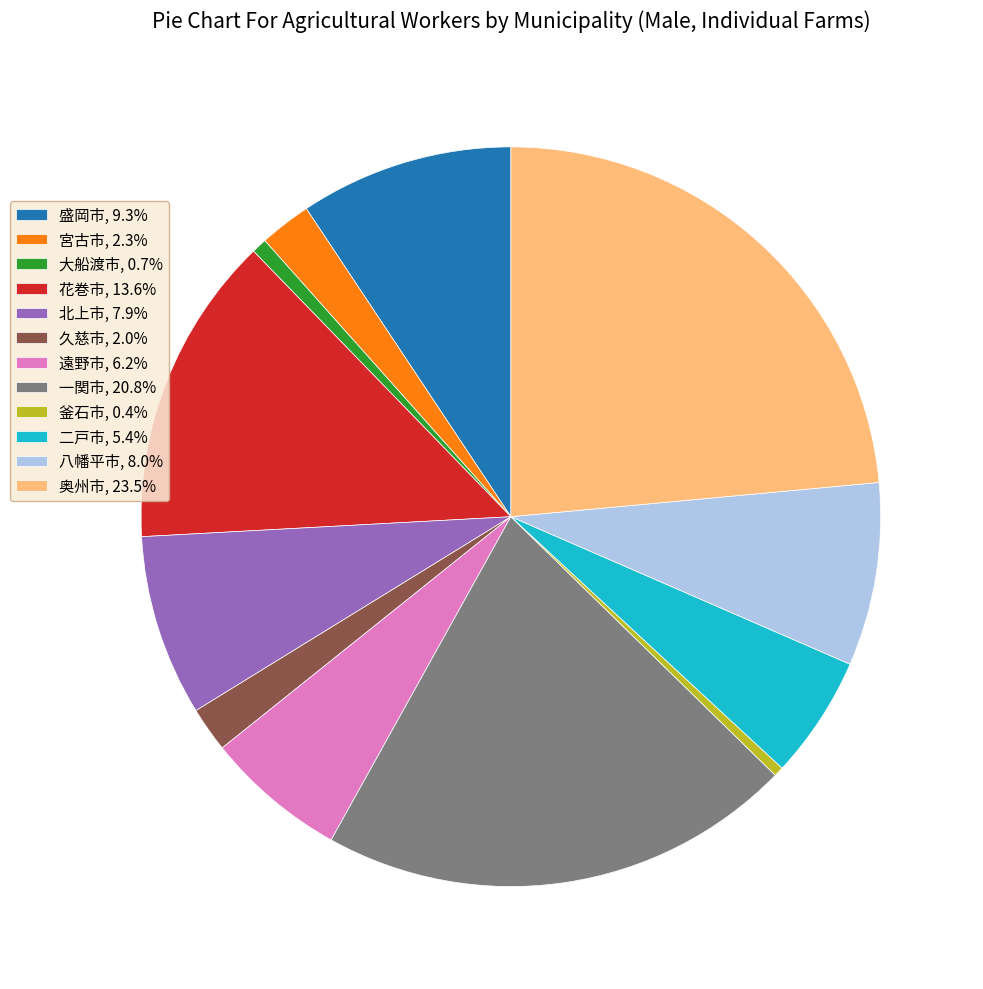

Does 宮古市 account for over 50% of the chart?

No